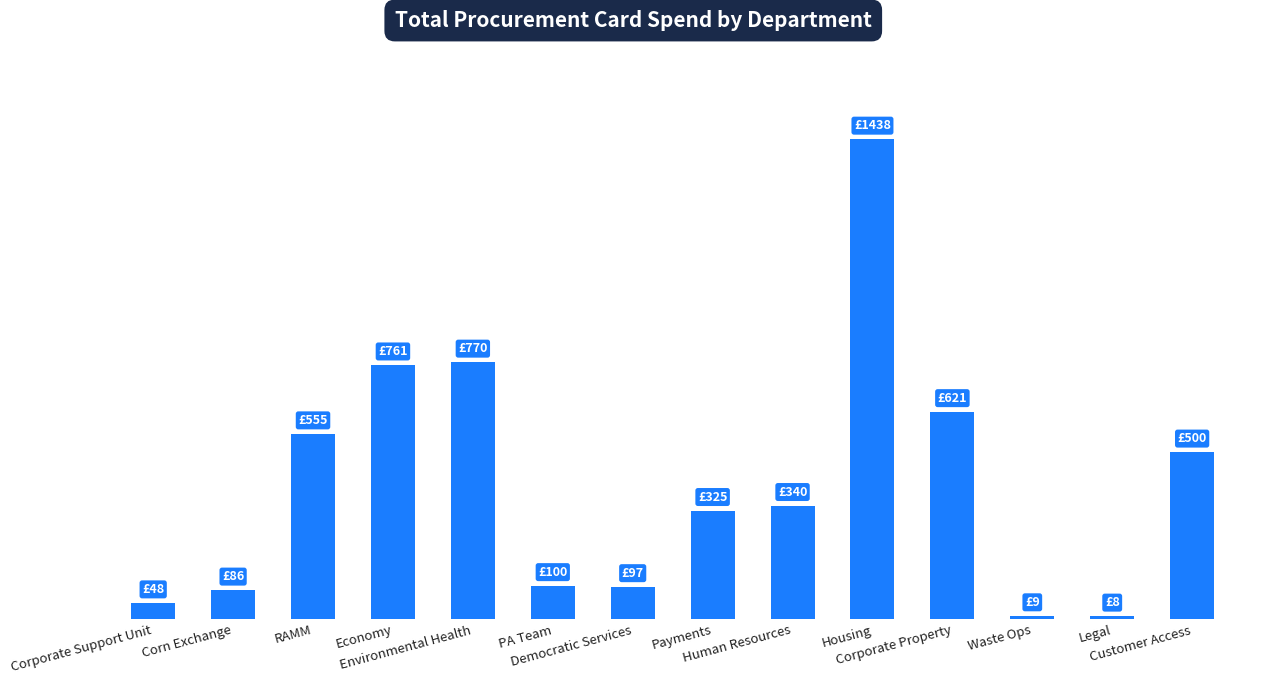

What position from the right is Corporate Property?

4